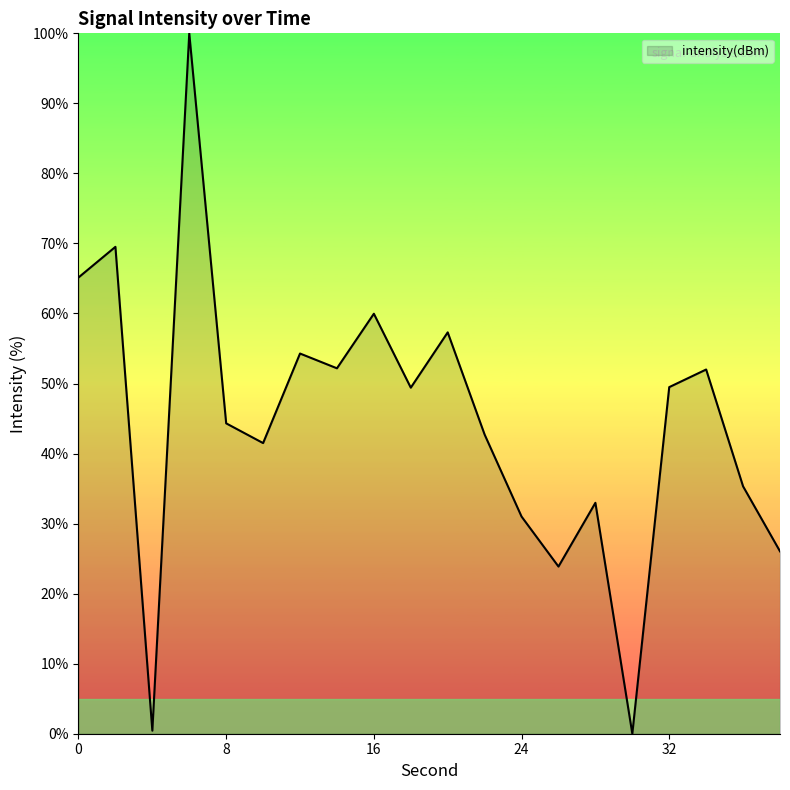

What is the difference between the maximum and minimum values?

100.0